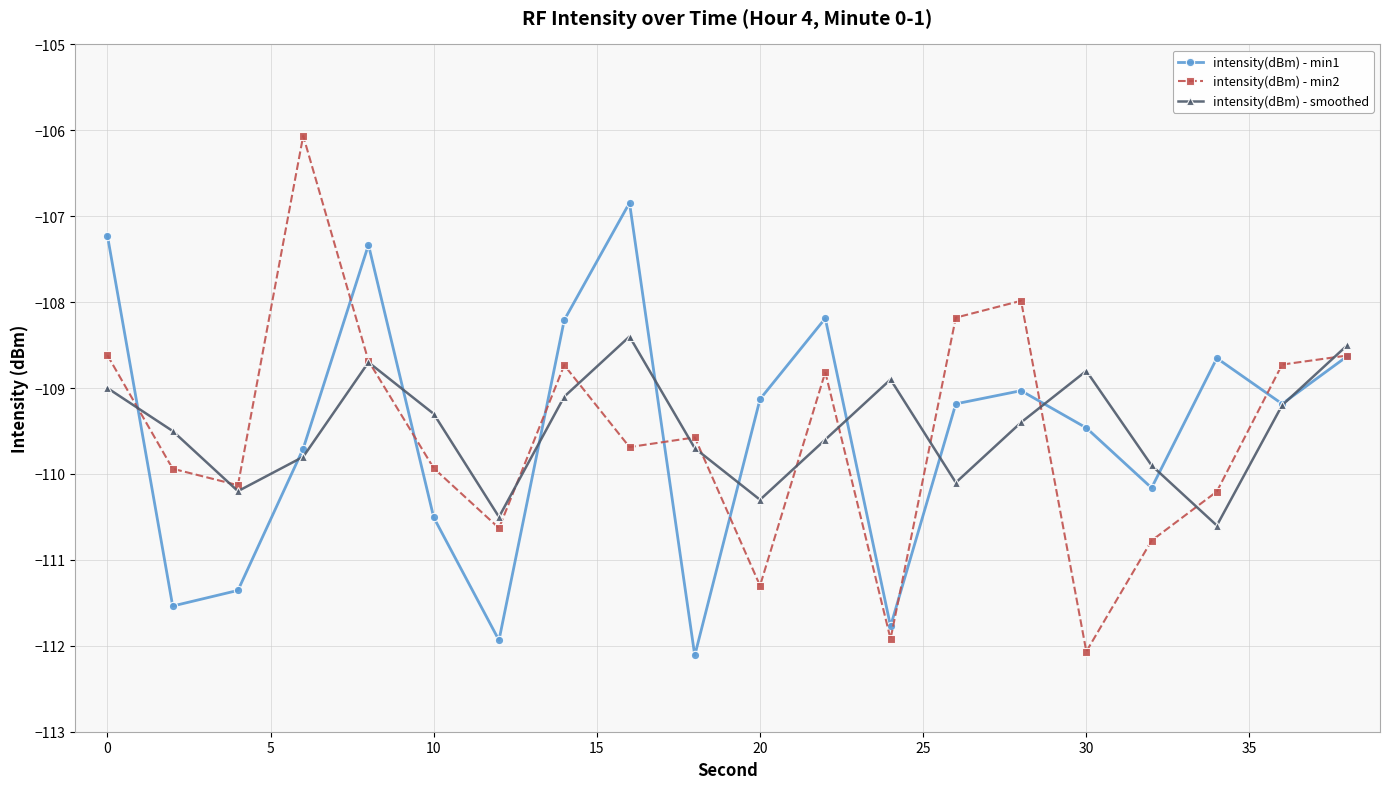

Which series has the largest range (max minus min)?

intensity(dBm) - min2